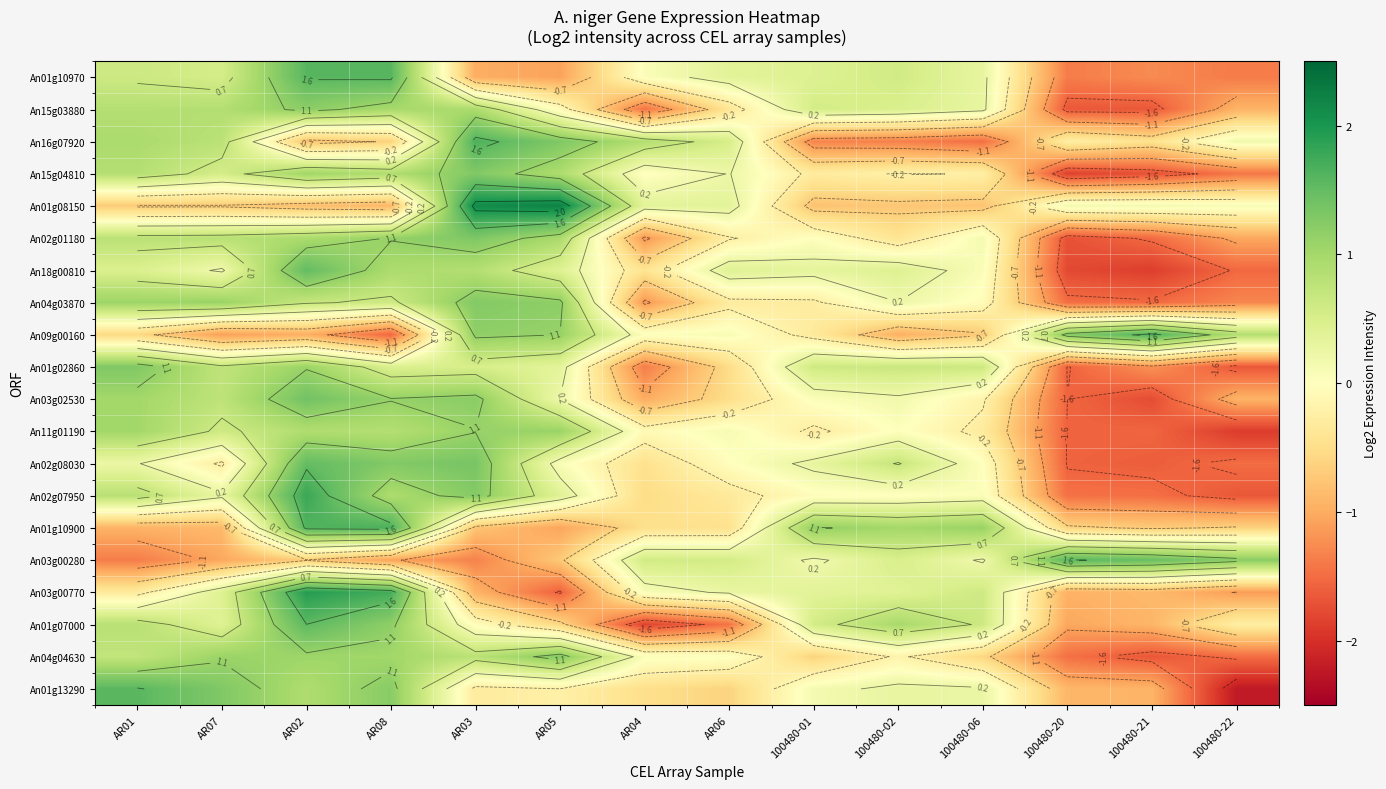

At how many categories does at least one series exceed 1?

11